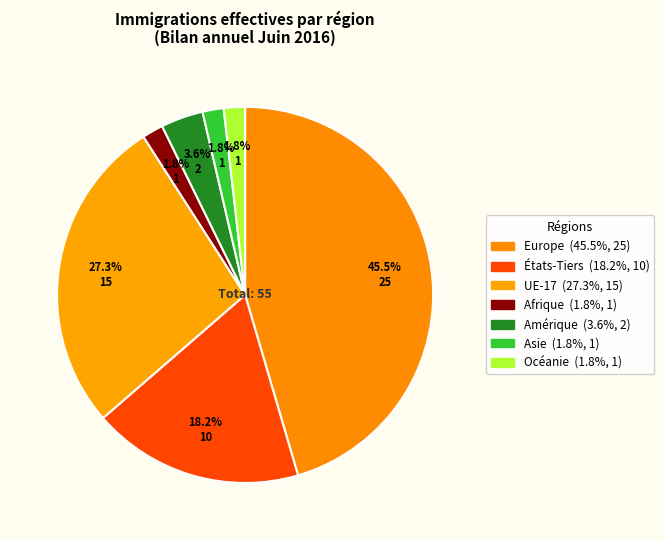

Count the number of slices in the pie.

7